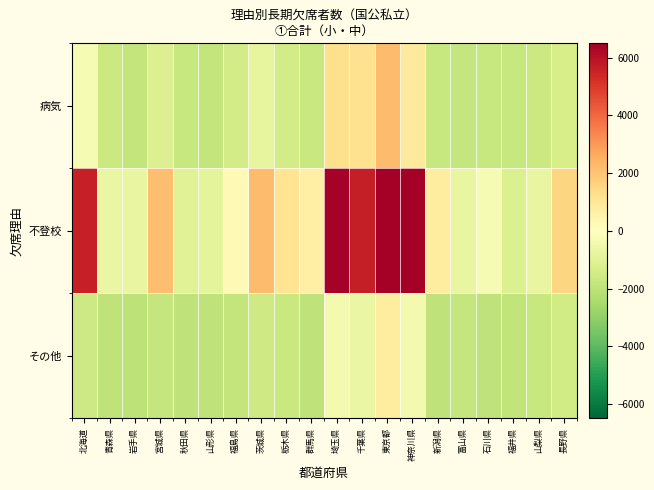

What is the total value across all series at 長野県?

-1278.7